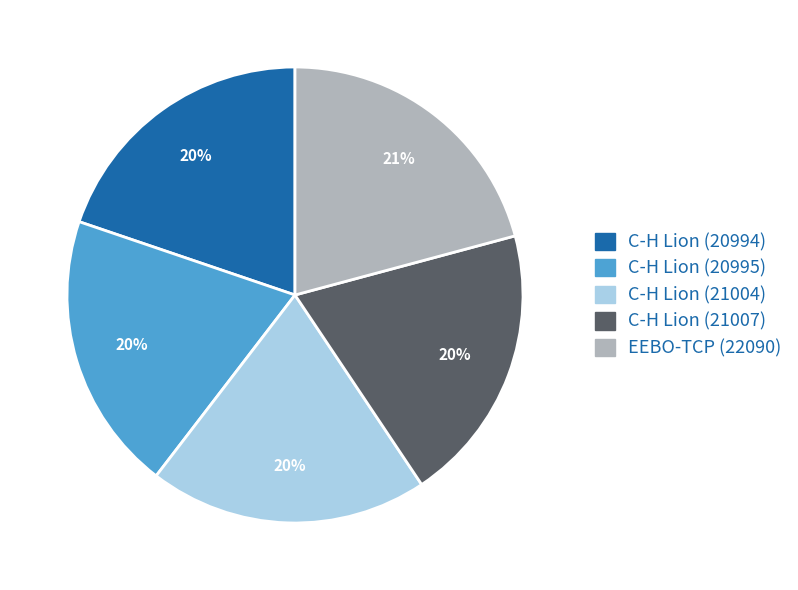

How many slices are in this pie chart?

5